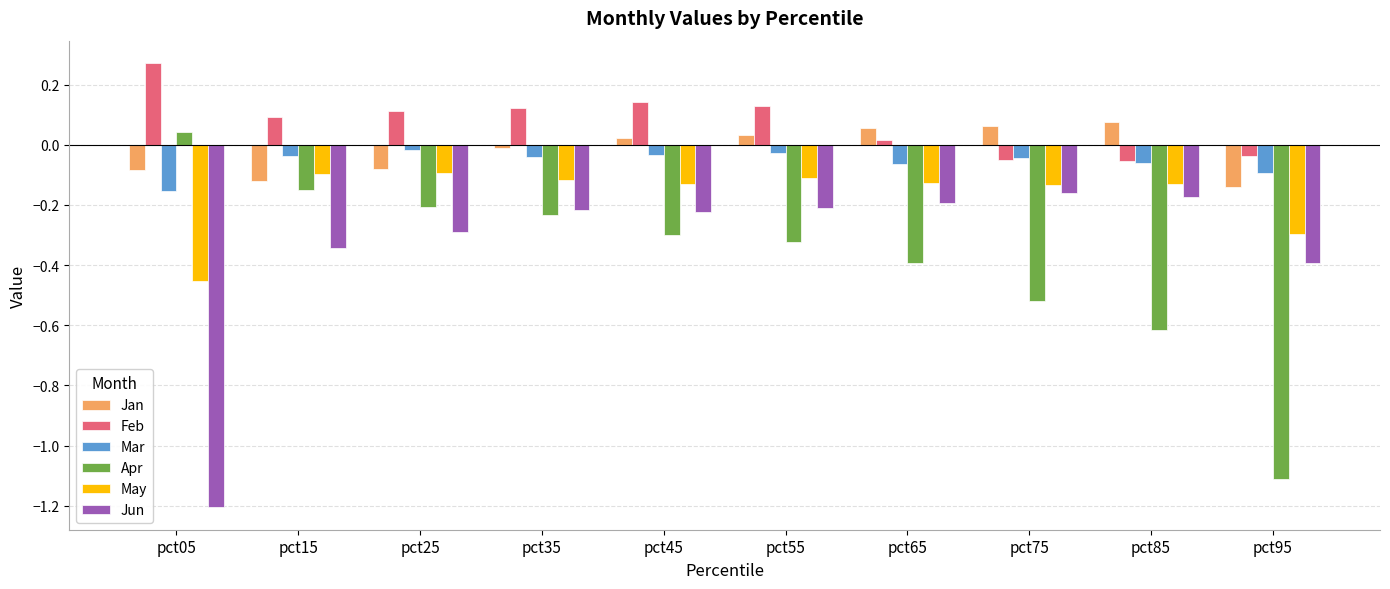

Between pct55 and pct95, which series saw the biggest shift?

Apr